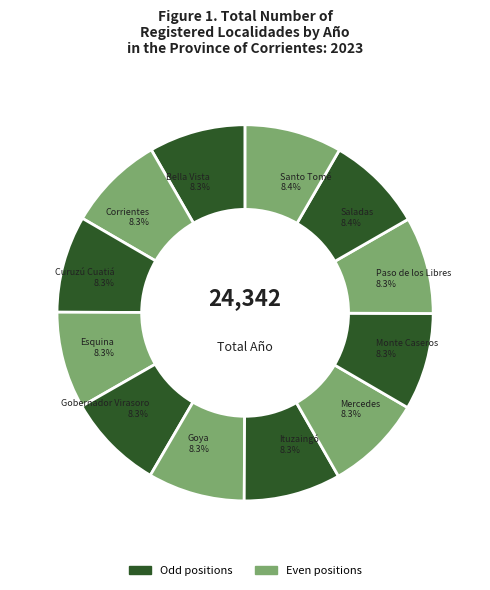

The Ituzaingó slice represents 1% of the pie. True or false?

False